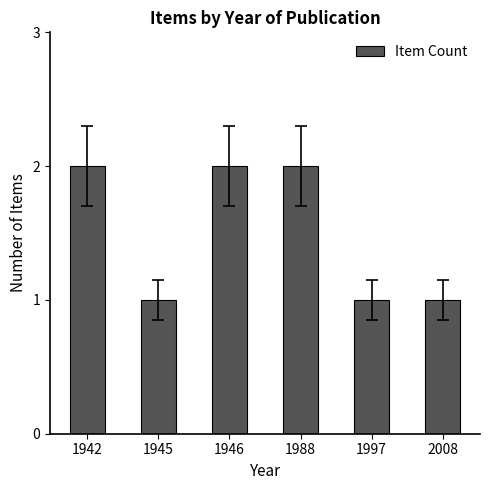

What is the difference between the maximum and minimum values?

1